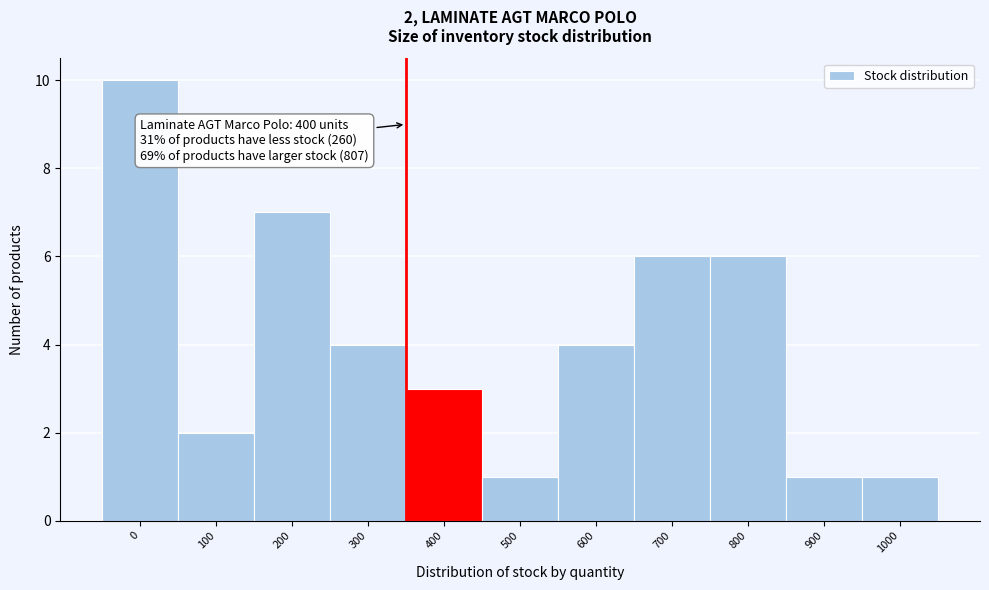

Reading left to right, list all the values displayed in this chart.

0=10	100=2	200=7	300=4	400=3	500=1	600=4	700=6	800=6	900=1	1000=1